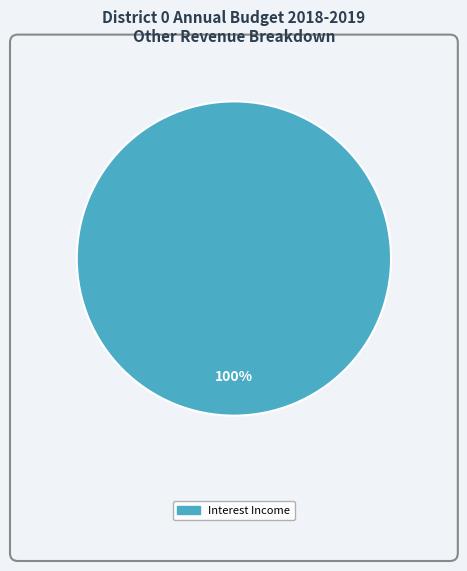

Is there any slice that represents more than half of the pie?

Yes